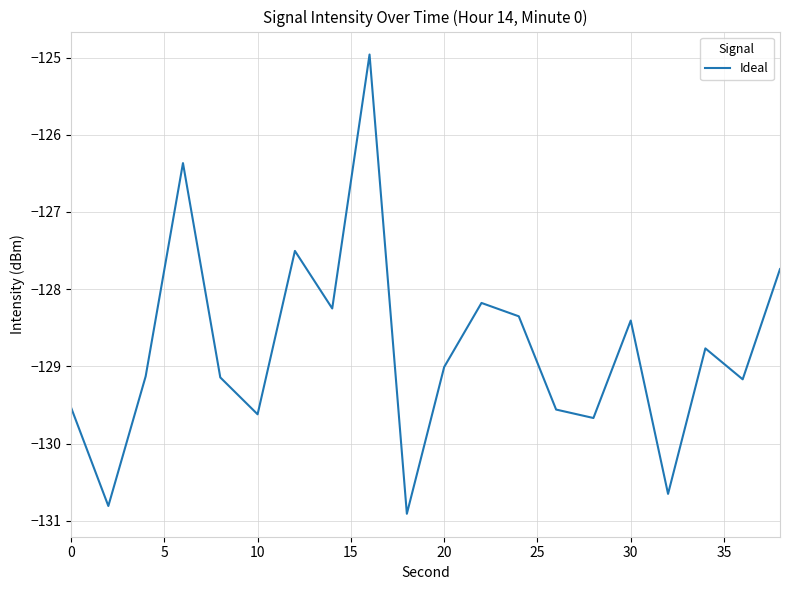

What is the difference between the maximum and minimum values?

5.9